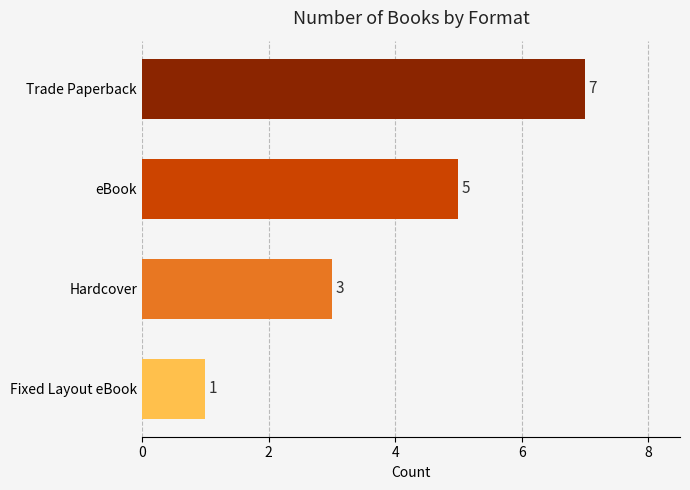

List the labels in order of value, smallest first.

Fixed Layout eBook, Hardcover, eBook, Trade Paperback